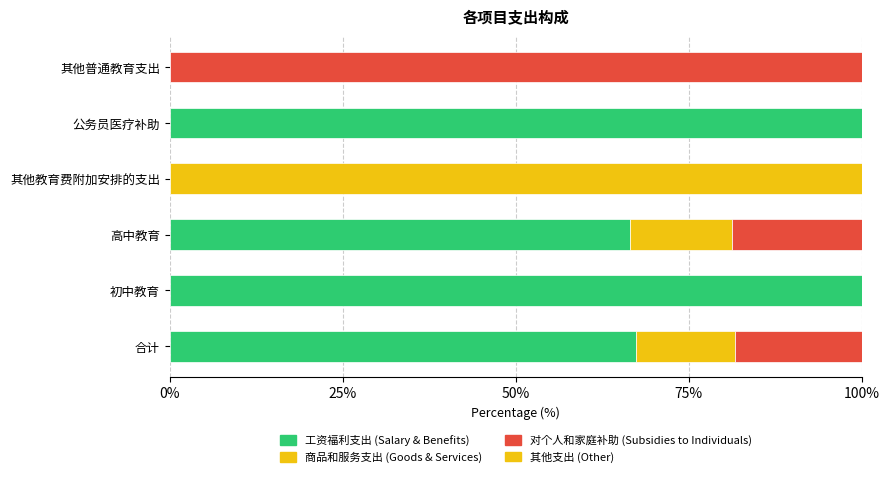

Count the number of categories in the chart.

6